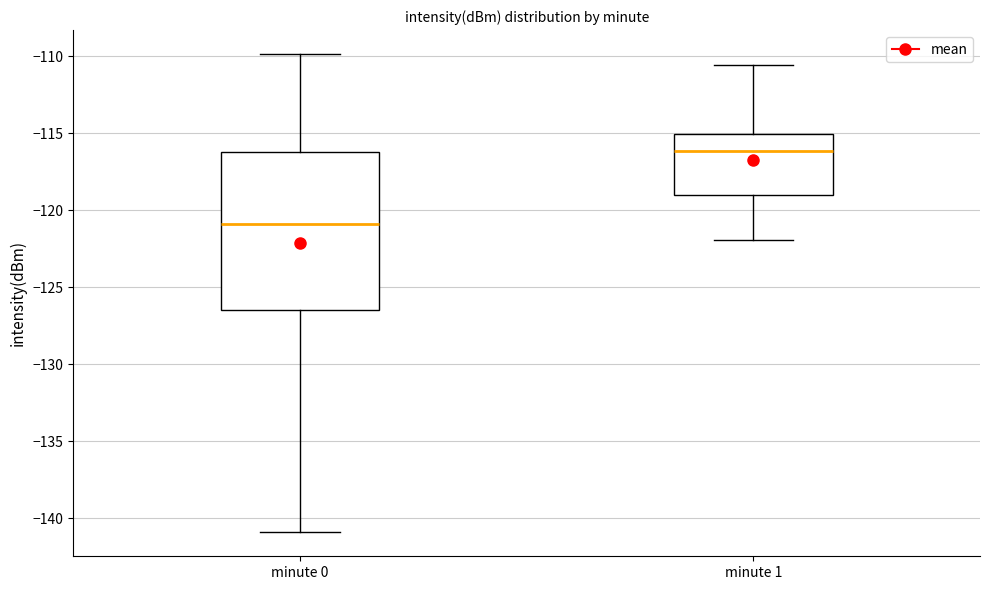

Reading left to right, transcribe this box plot: for each box, give where its median line is, the range the box spans, and where its two whiskers end, as read against the y-axis. The values are not printed on the chart, so give them approximately, as read against the axis.

minute 0: median -121.0, box -126.5 to -116.0, whiskers -141.0 to -110.0
minute 1: median -116.0, box -119.0 to -115.0, whiskers -122.0 to -110.5